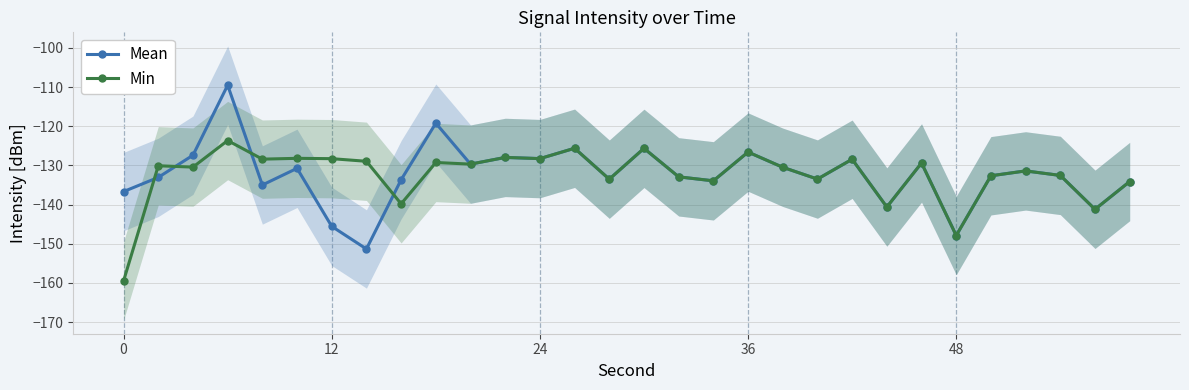

In Mean, how many points are lower than both neighbors (excluding endpoints)?

10